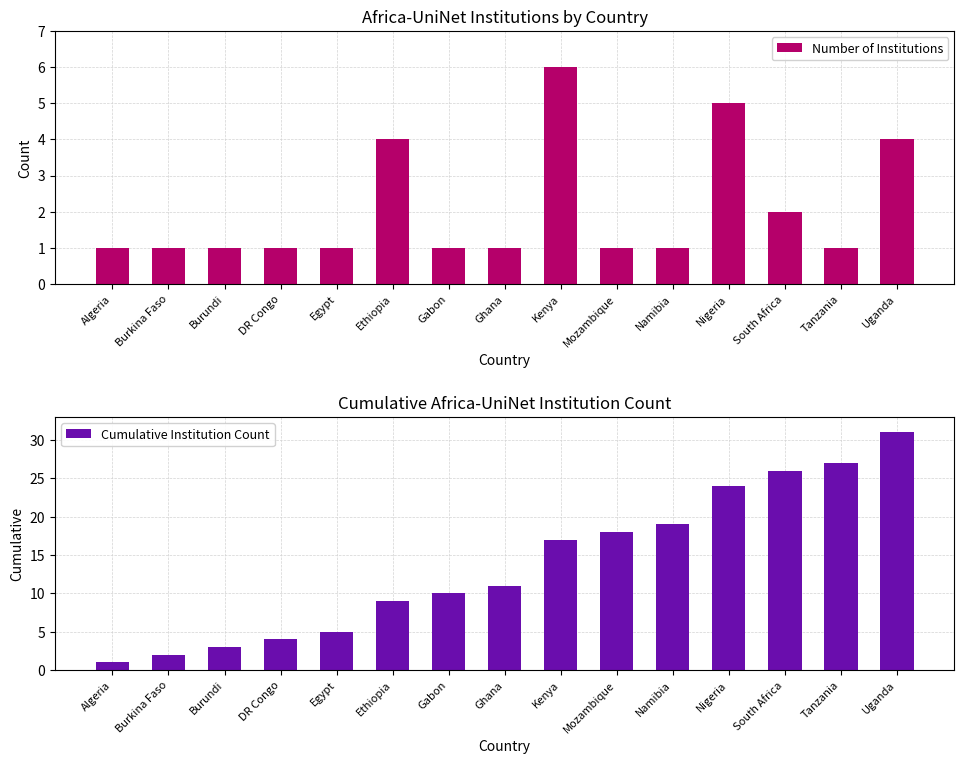

Count the number of data series in this chart.

2